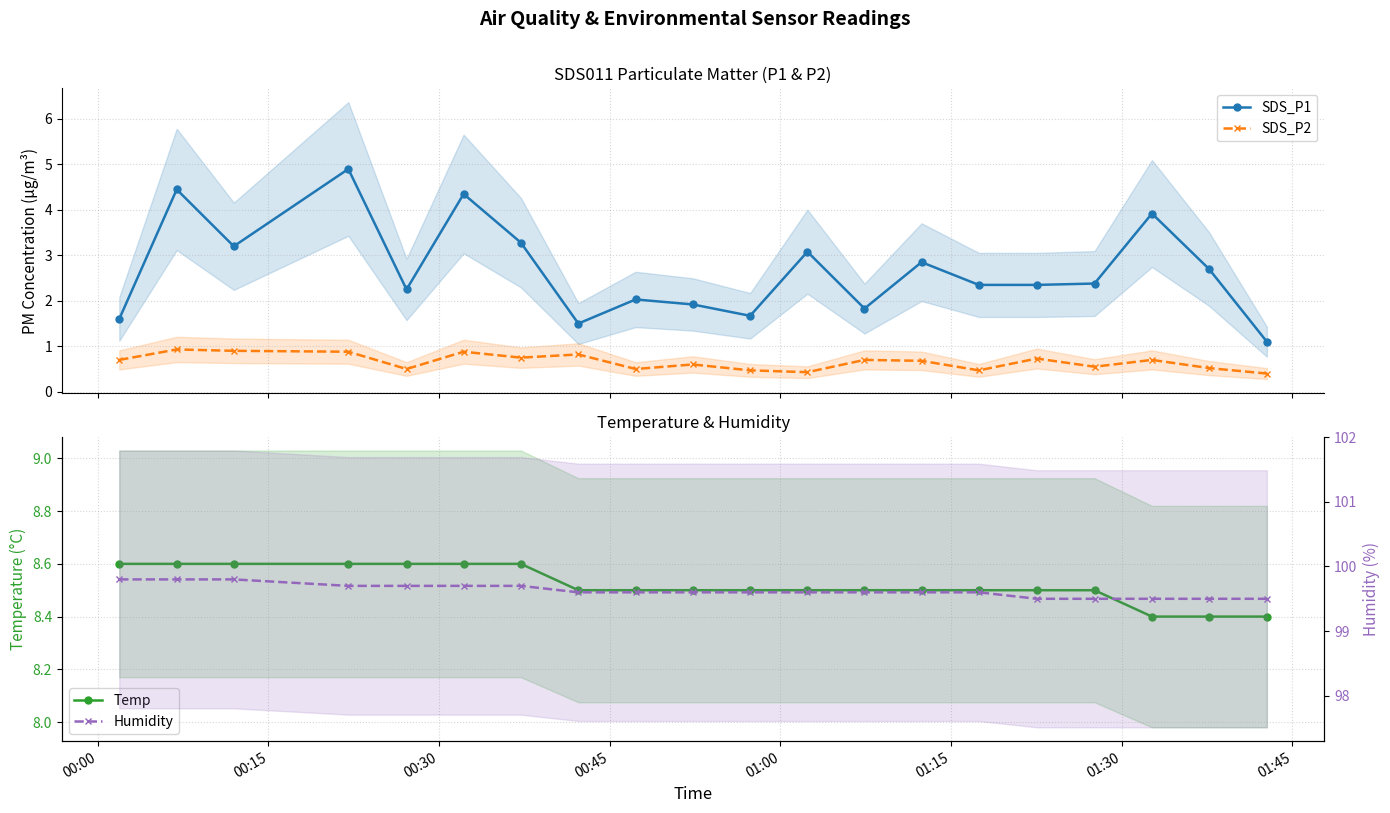

True or false: SDS_P1 has more than 0 points higher than both neighbors.

True